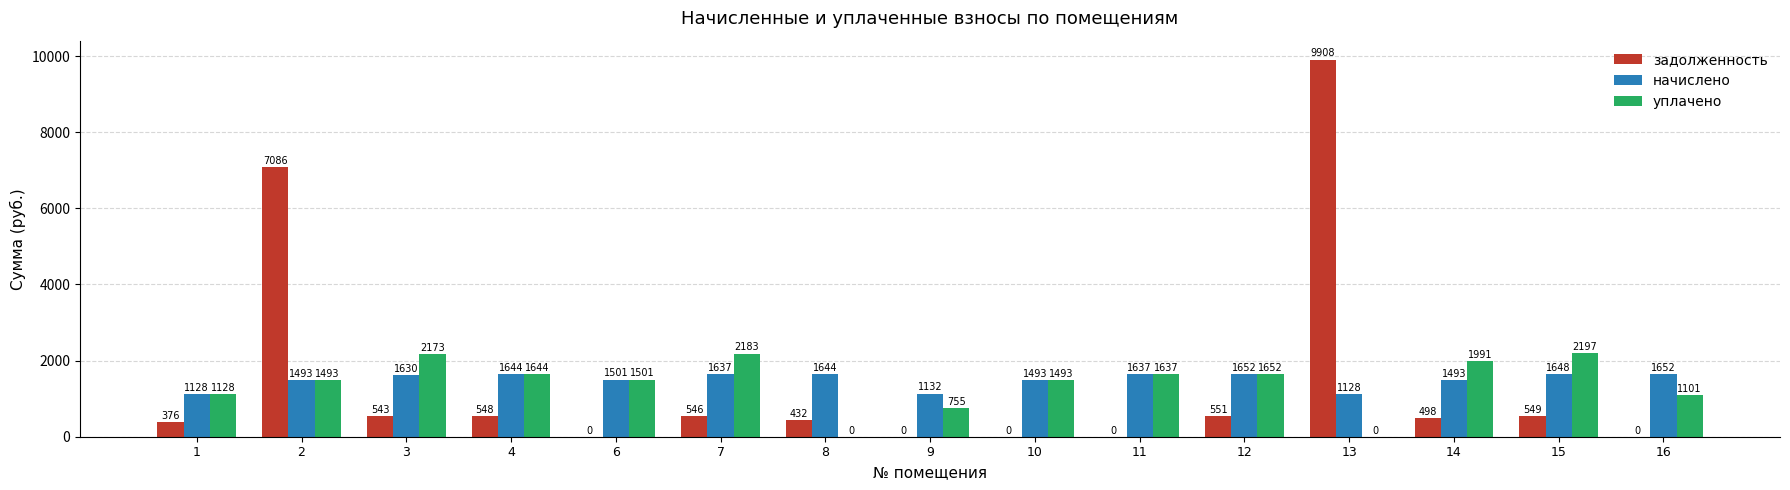

Is it true that начислено equals 2181.2 at 12?

False